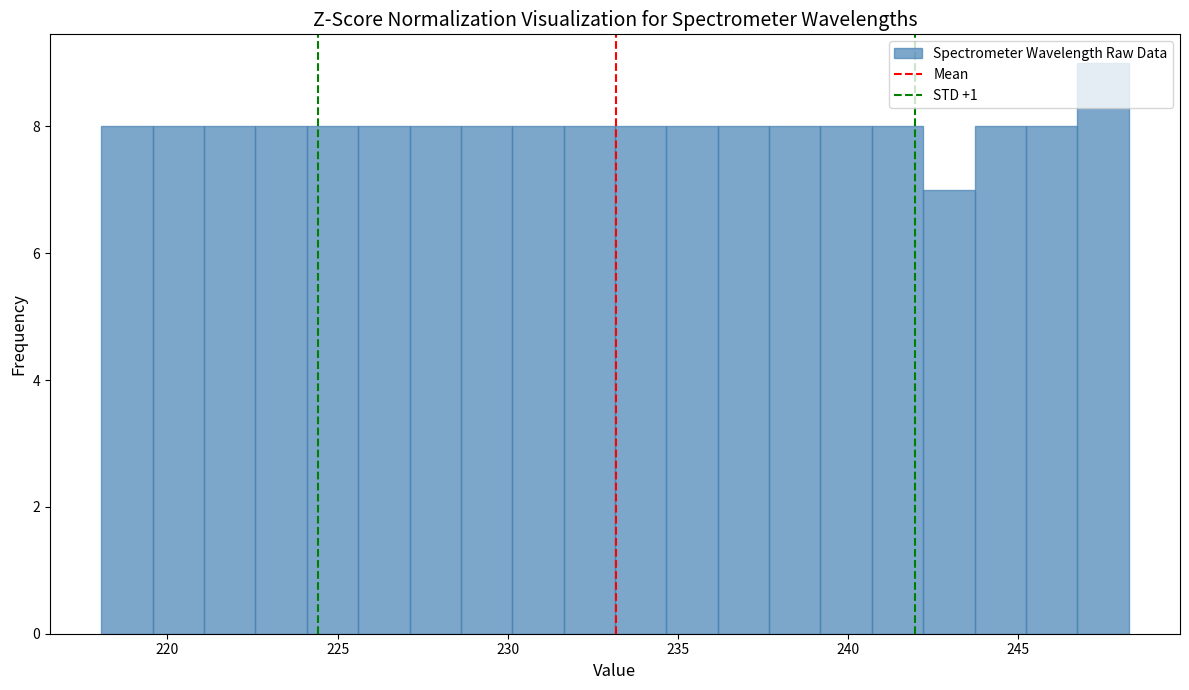

Read against the x-axis, roughly where is the centre of the tallest bar?

247.5